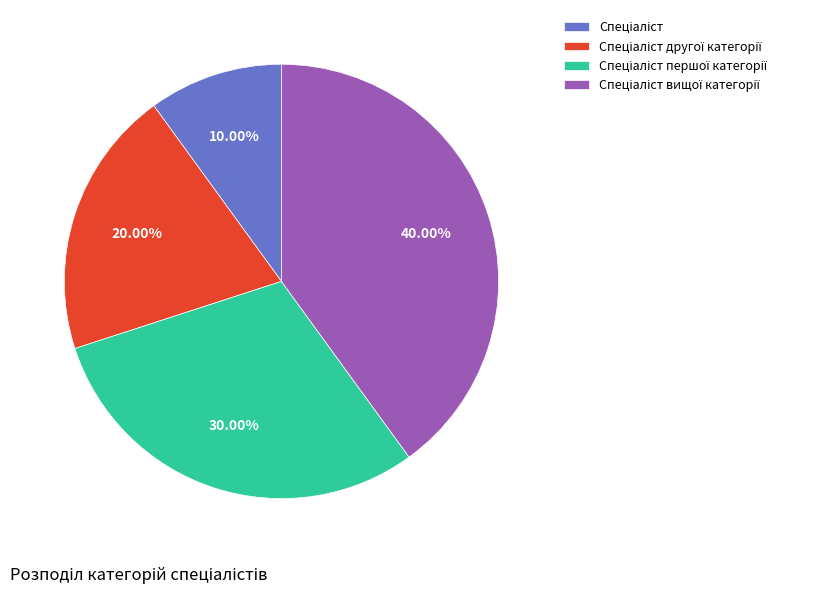

Is there a majority slice in this chart?

No